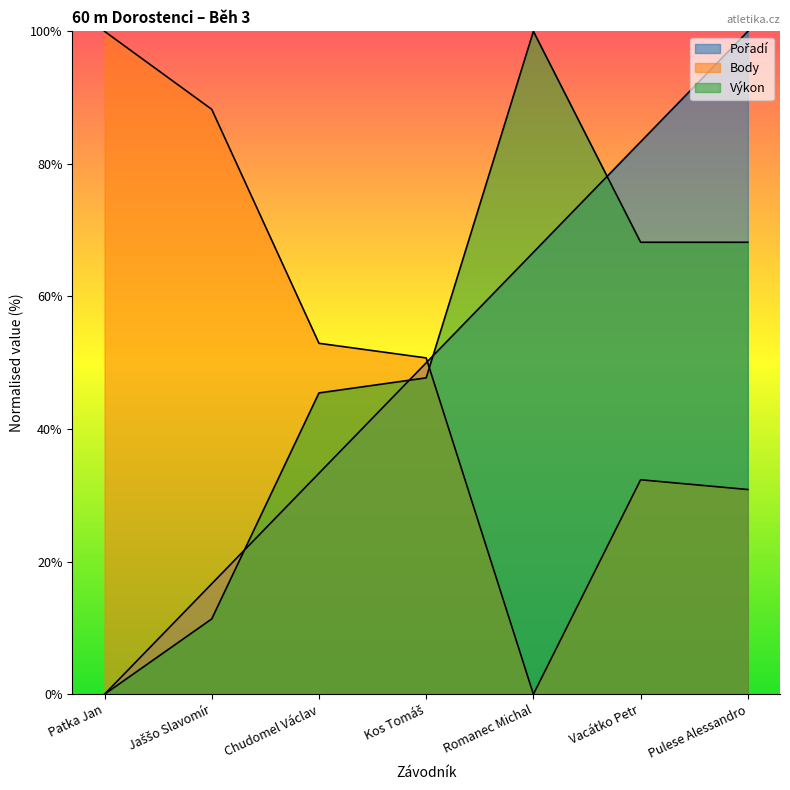

What is the label of the 6th point from the left?

Vacátko Petr